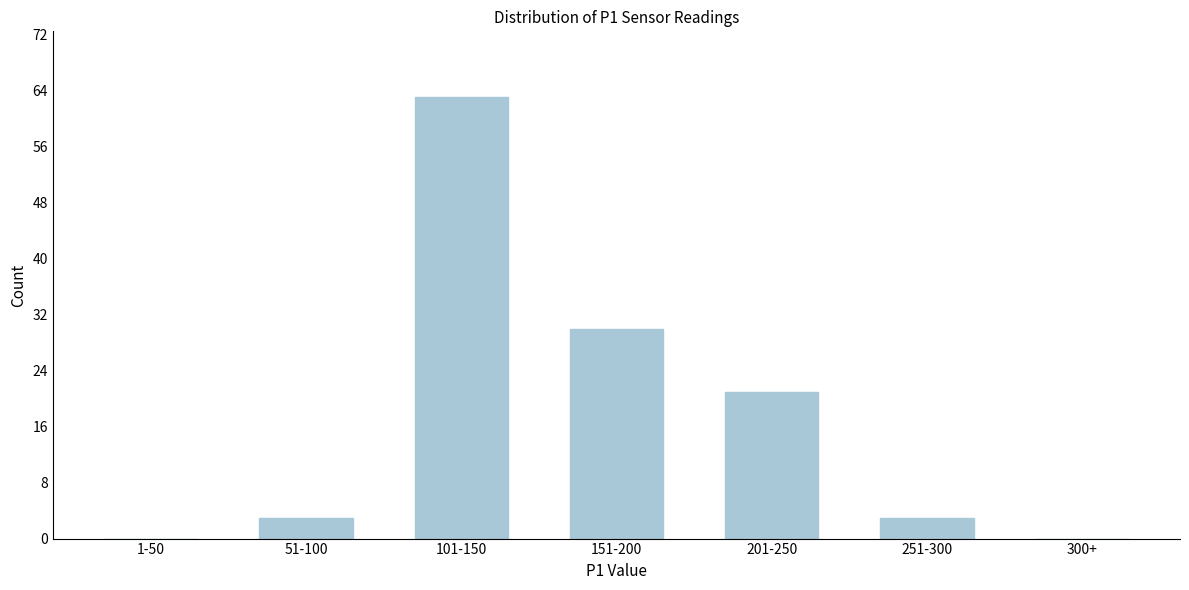

Reading left to right, what are all the values shown in this chart?

1-50=0	51-100=3	101-150=63	151-200=30	201-250=21	251-300=3	300+=0